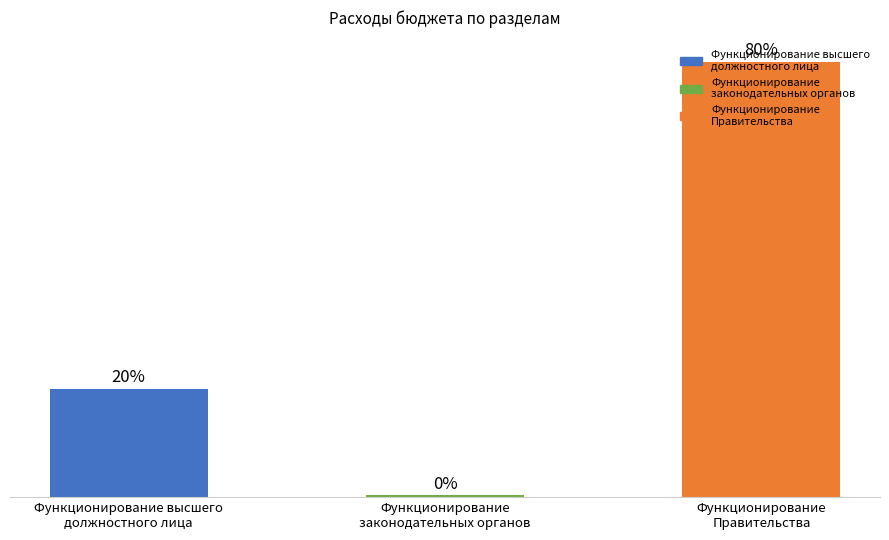

Are the bars horizontal?

No